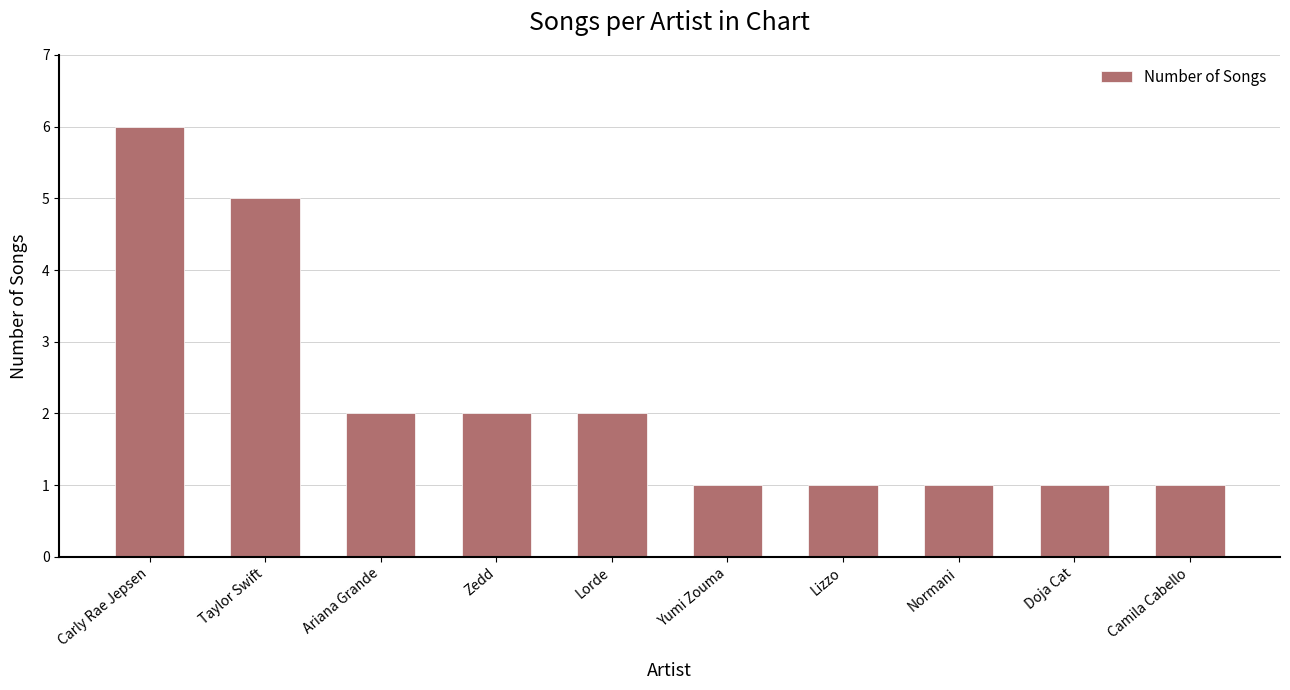

What is the sum of all values?

22